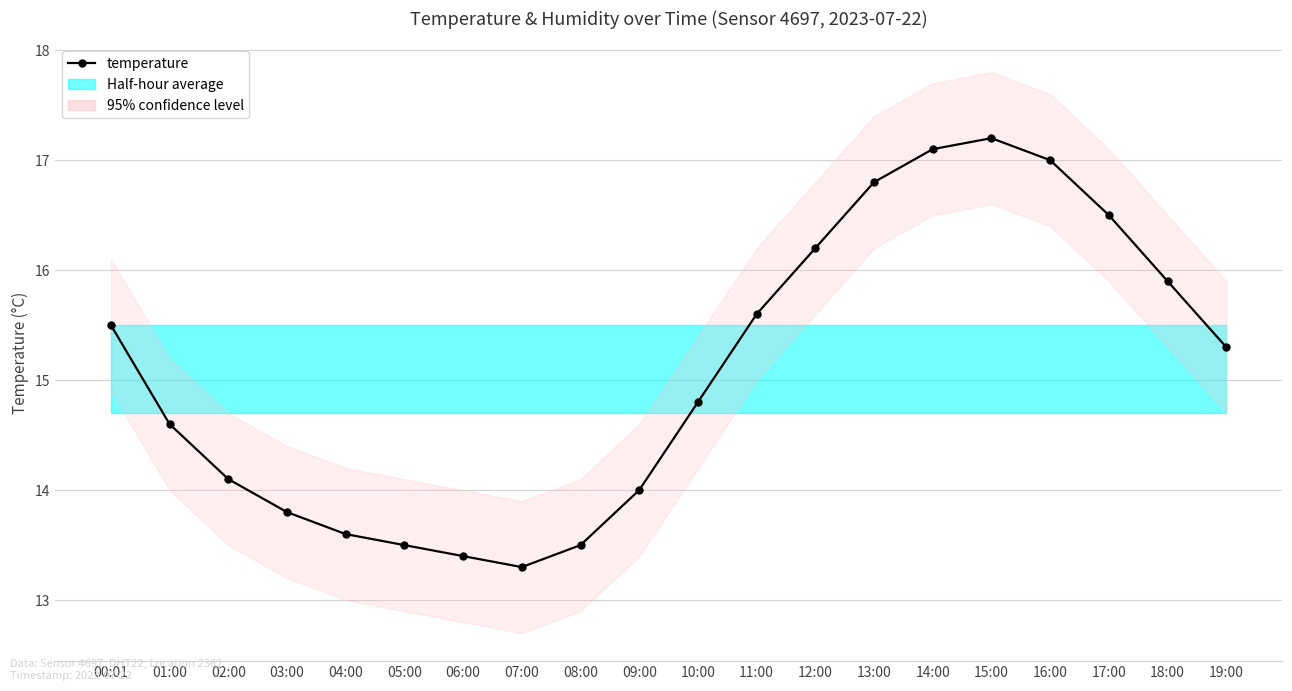

Which has a higher value, 05:00 or 11:00?

11:00